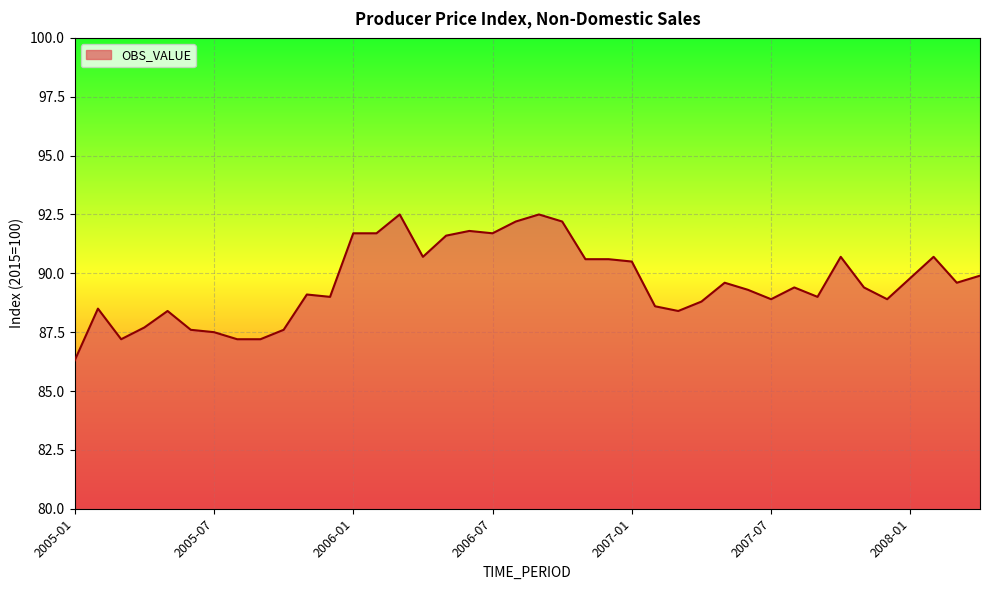

What is the difference between the maximum and minimum values?

6.2